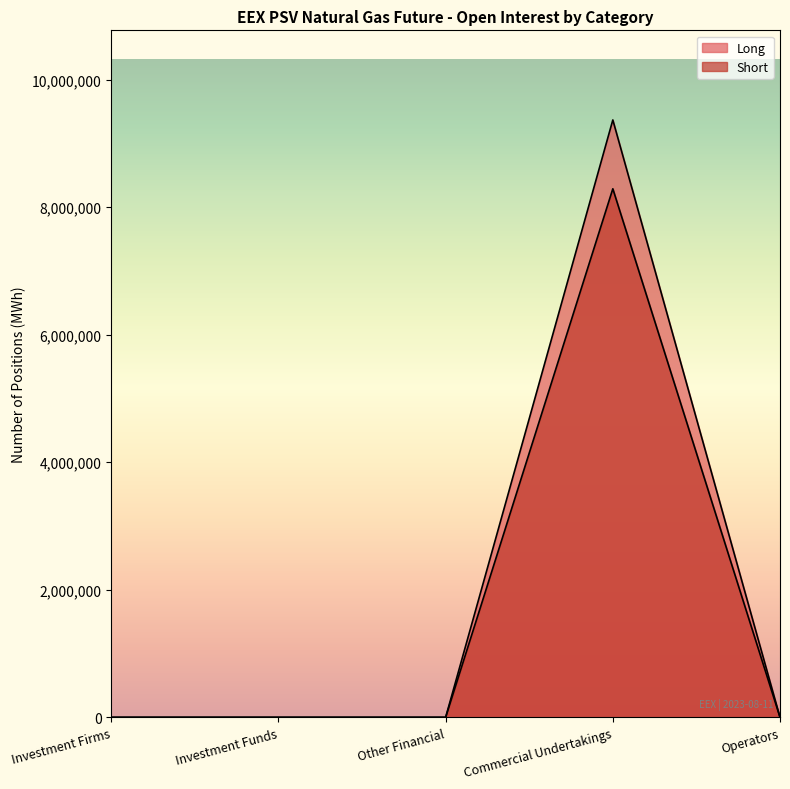

Reading left to right, transcribe all the data shown in this chart.

Long: 0	0	0	9367728	0
Short: 0	0	0	8288232	0